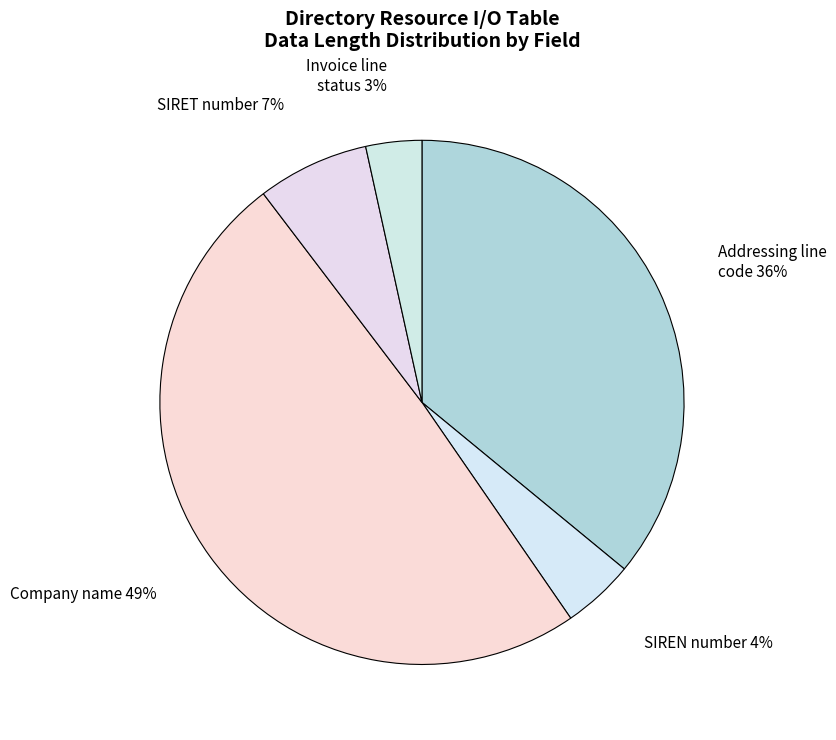

How many slices are in this pie chart?

5